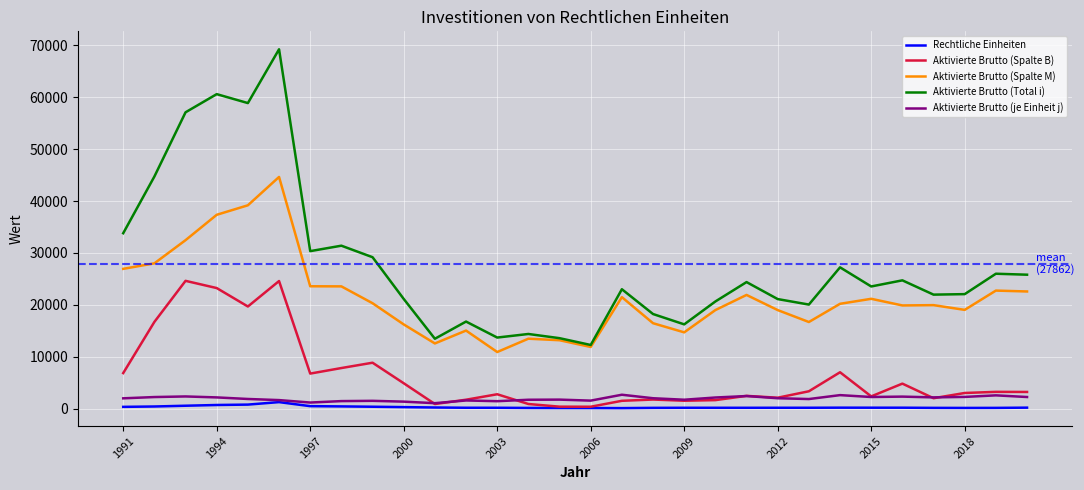

Which series has the widest spread of values?

Aktivierte Brutto (Total i)